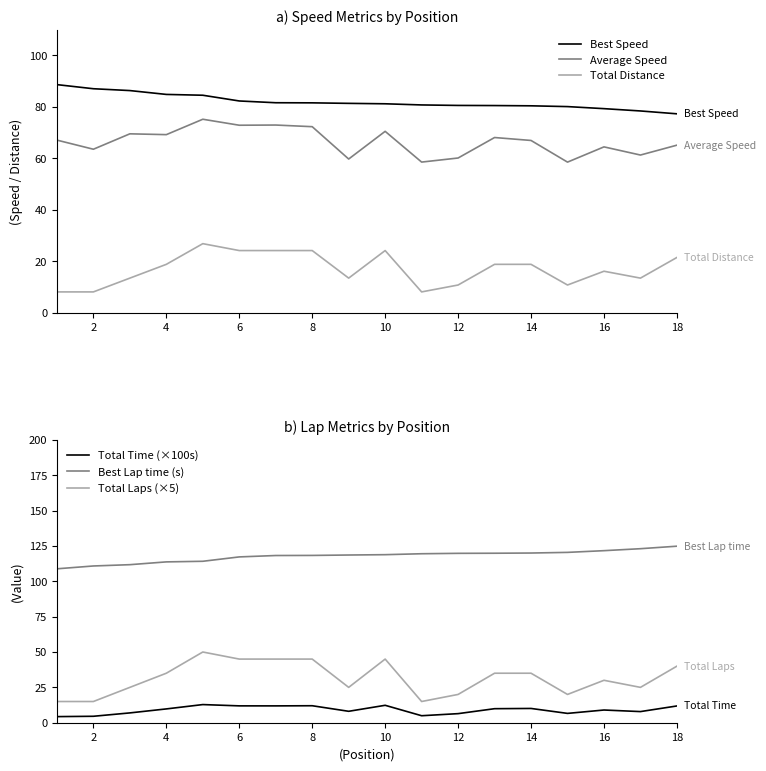

True or false: Best Lap time (s) has a value of 117.2 at 6.

True